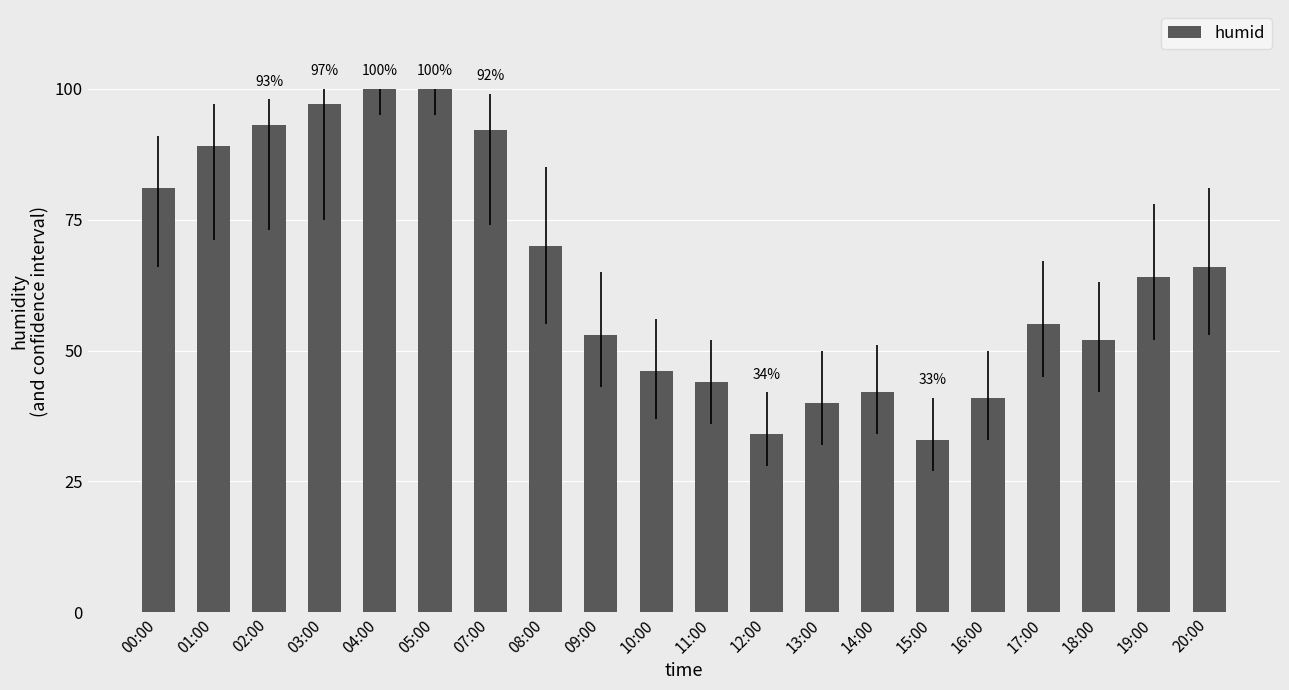

Between 05:00 and 14:00, which is larger?

05:00